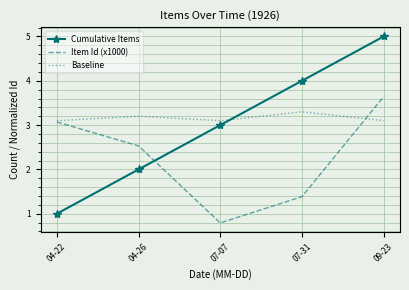

What is the difference between the maximum and minimum values in the Item Id (x1000) series?

2.8